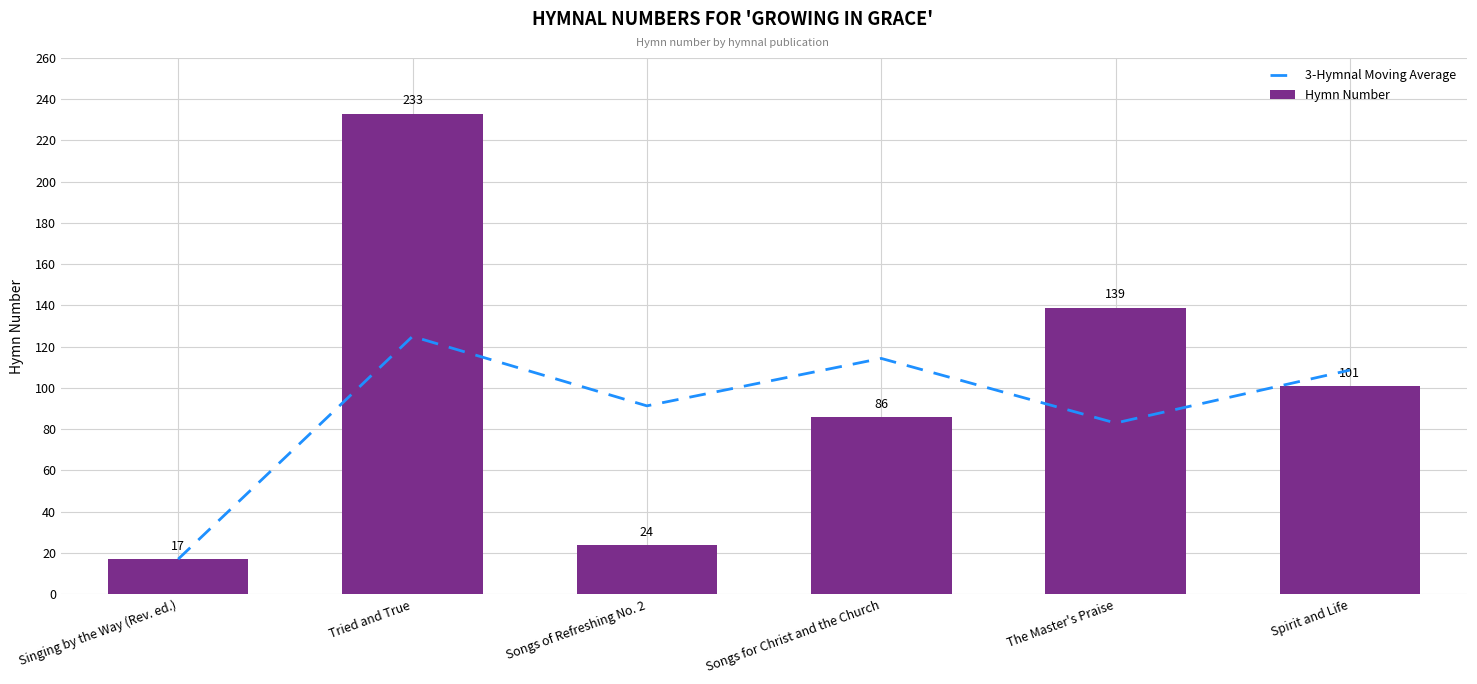

What is the minimum value for Hymn Number?

17